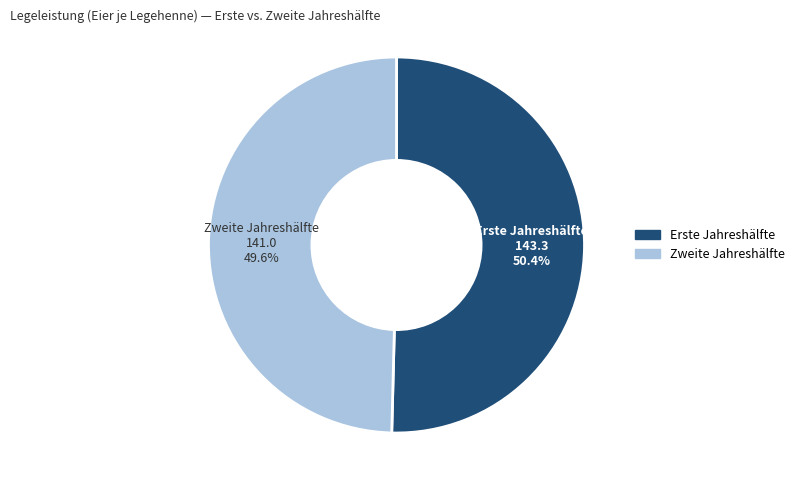

Which slice is the largest?

Erste Jahreshälfte